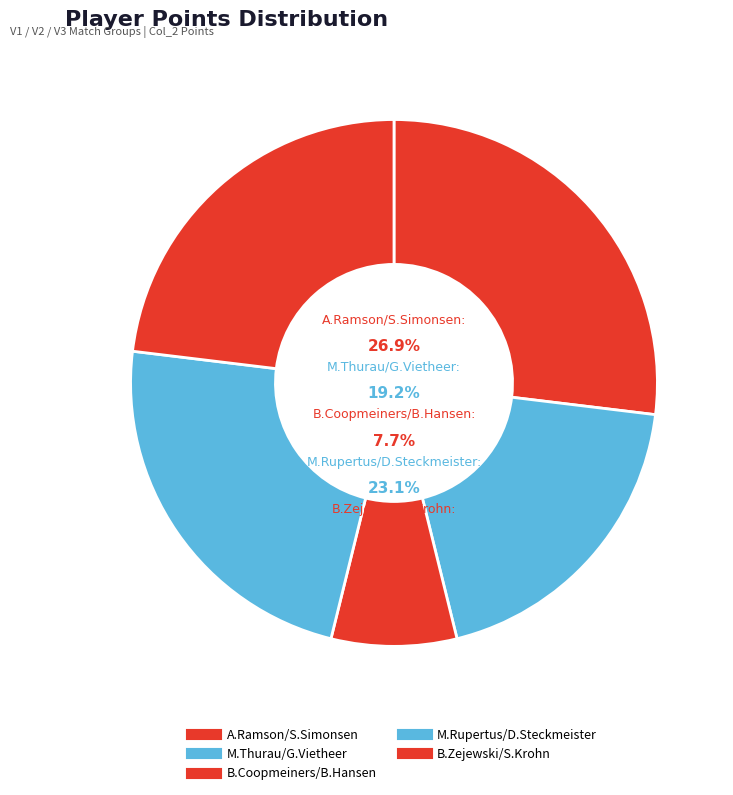

Does any single category account for the majority?

No